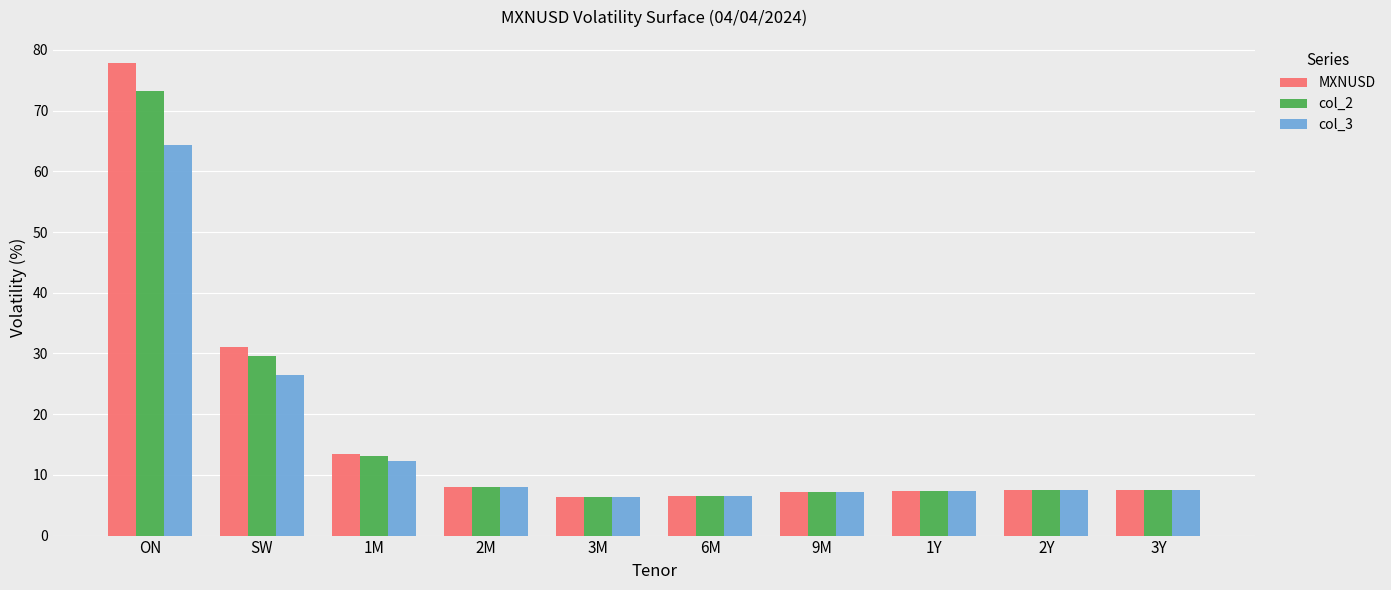

How many bars are there in each group?

3